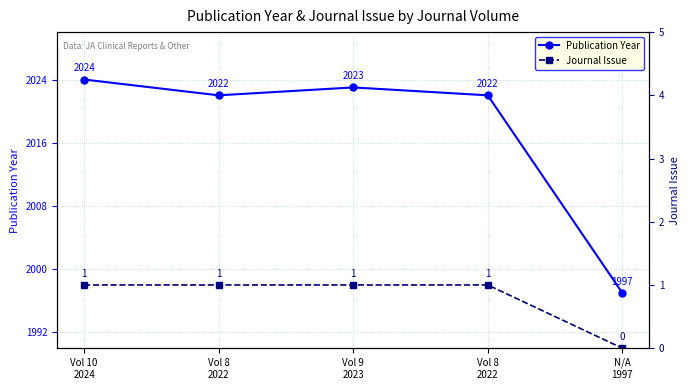

What is the label of the 2nd point from the left?

Vol 8
2022